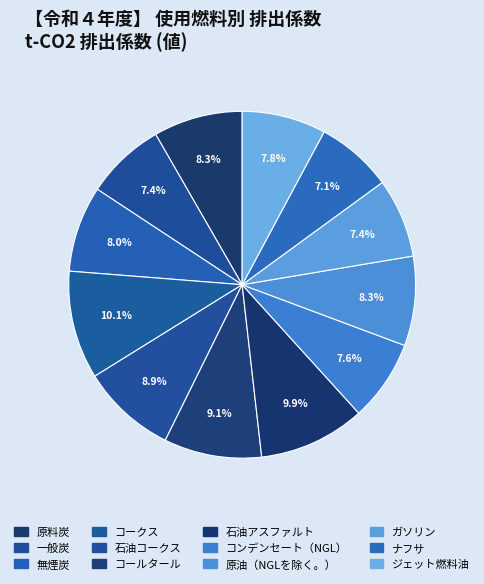

What is the ratio of the value at ジェット燃料油 to the value at 石油アスファルト?

0.8